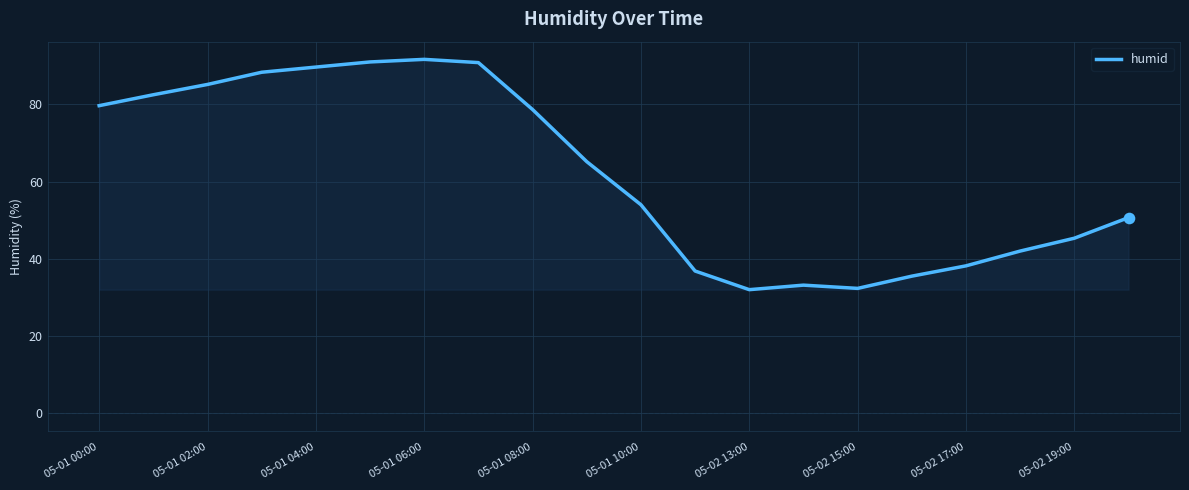

What is the greatest value displayed?

91.7